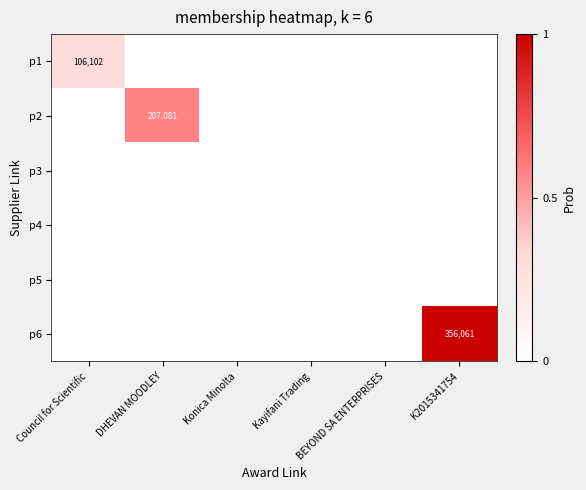

The p6 series shows 504433 at K2015341754. True or false?

False